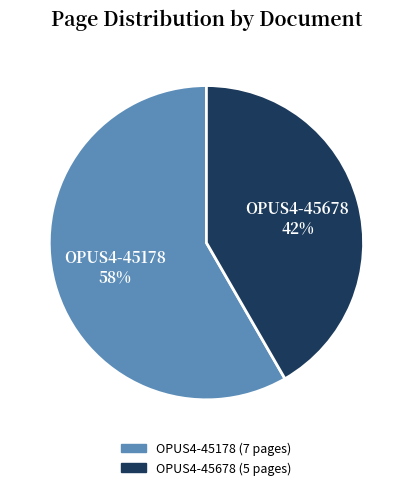

The OPUS4-45178 slice represents 47% of the pie. True or false?

False